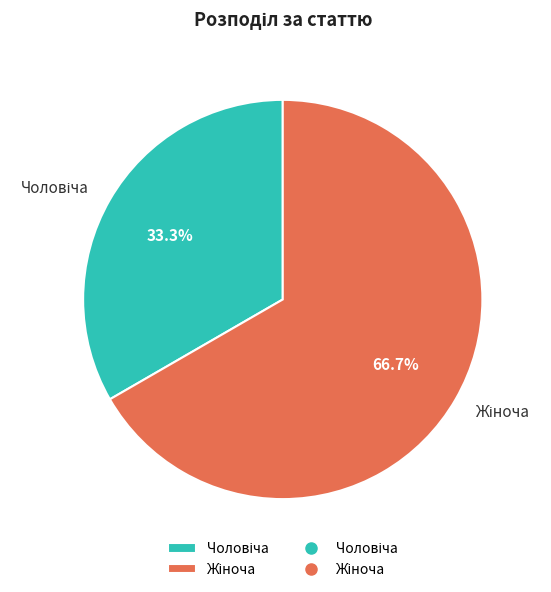

Is there a majority slice in this chart?

Yes